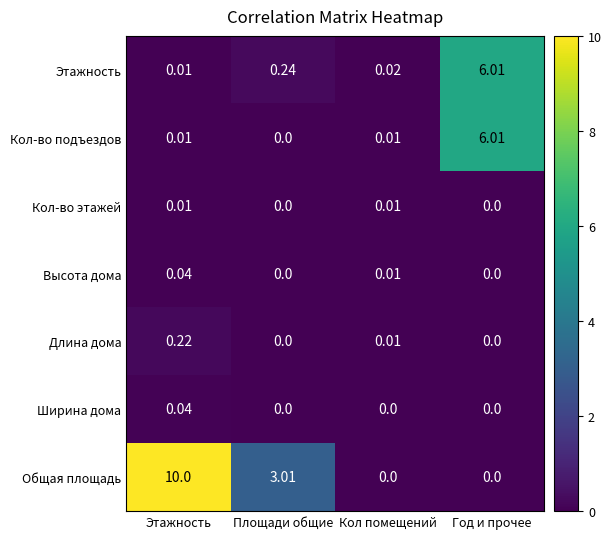

How many distinct data groups are displayed?

7